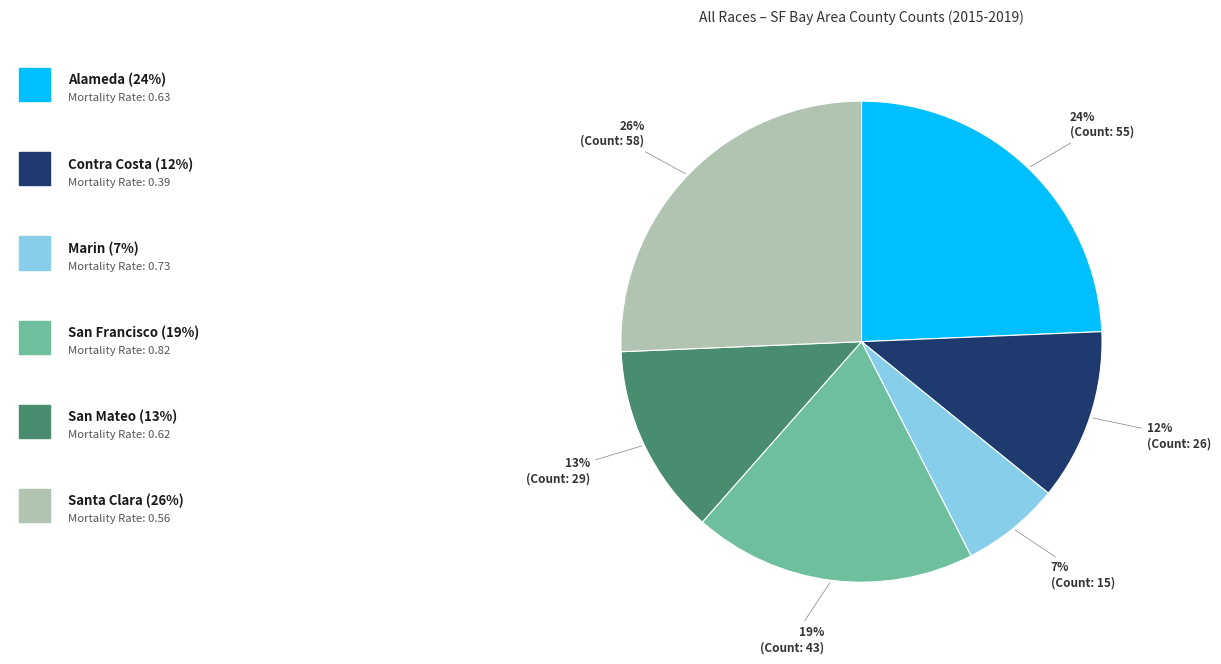

To the nearest percent, what is the average slice percentage?

17%